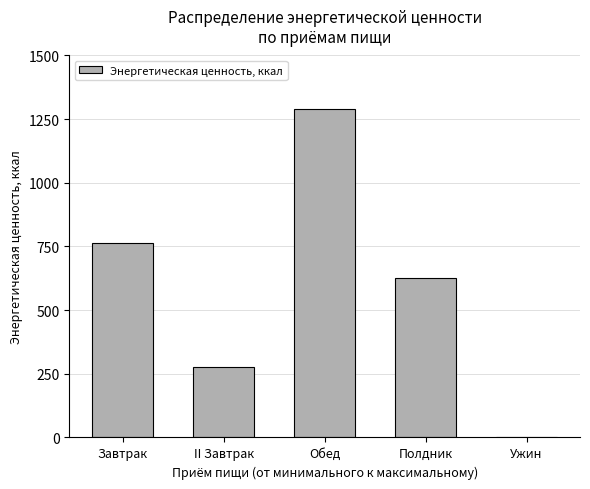

Reading left to right, extract all data points from this chart.

Завтрак=765.0	II Завтрак=275.4	Обед=1288.8	Полдник=625.2	Ужин=0.0